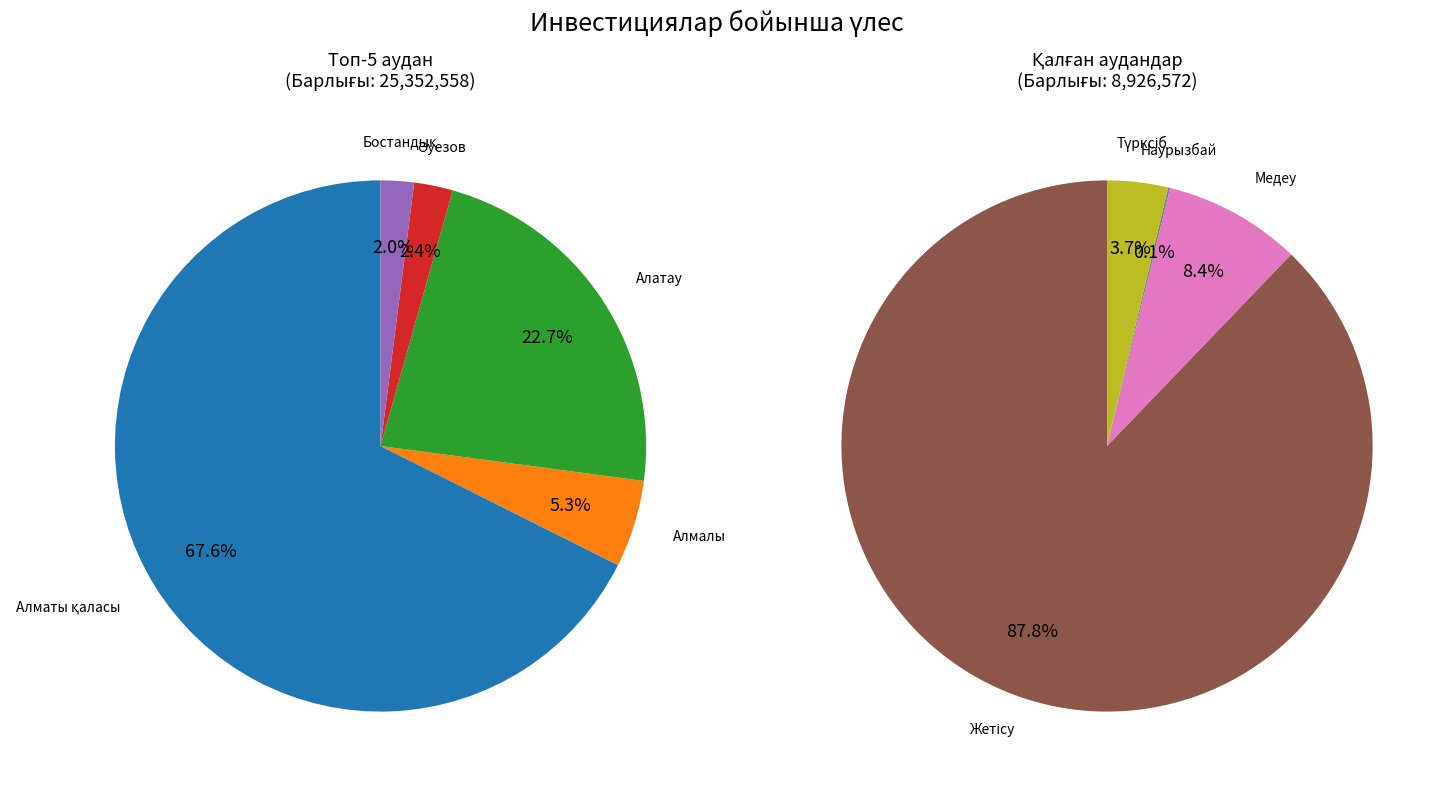

Combined, do Бостандық and Алматы қаласы account for over 50%?

Yes